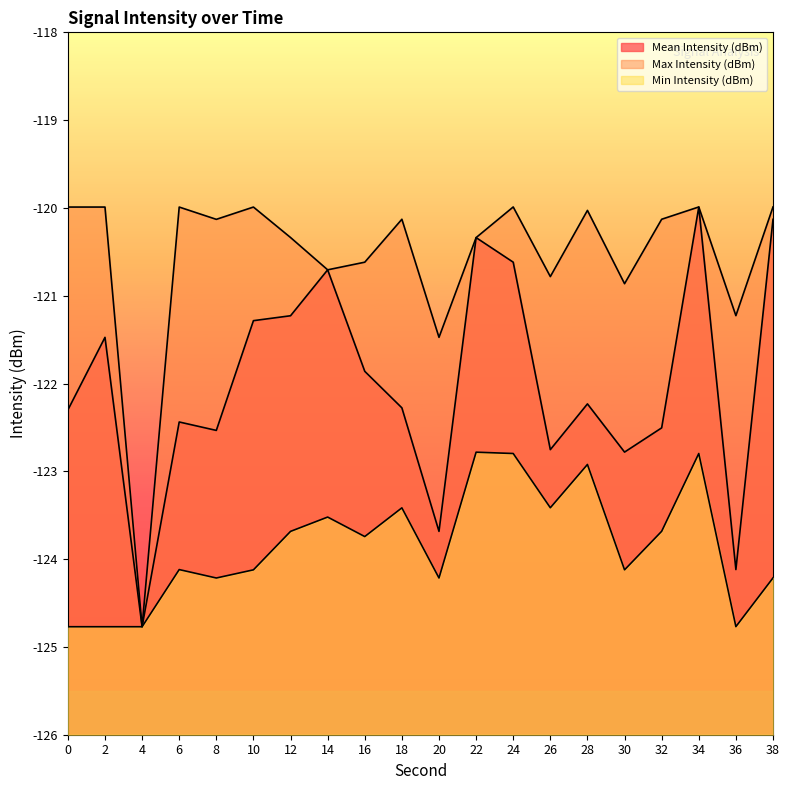

Reading right to left, what are all the values shown in this chart?

Mean Intensity (dBm): 38=-120.1	36=-124.1	34=-120.0	32=-122.5	30=-122.8	28=-122.2	26=-122.8	24=-120.6	22=-120.3	20=-123.7	18=-122.3	16=-121.9	14=-120.7	12=-121.2	10=-121.3	8=-122.5	6=-122.4	4=-124.8	2=-121.5	0=-122.3
Max Intensity (dBm): 38=-120.0	36=-121.2	34=-120.0	32=-120.1	30=-120.9	28=-120.0	26=-120.8	24=-120.0	22=-120.3	20=-121.5	18=-120.1	16=-120.6	14=-120.7	12=-120.3	10=-120.0	8=-120.1	6=-120.0	4=-124.8	2=-120.0	0=-120.0
Min Intensity (dBm): 38=-124.2	36=-124.8	34=-122.8	32=-123.7	30=-124.1	28=-122.9	26=-123.4	24=-122.8	22=-122.8	20=-124.2	18=-123.4	16=-123.7	14=-123.5	12=-123.7	10=-124.1	8=-124.2	6=-124.1	4=-124.8	2=-124.8	0=-124.8